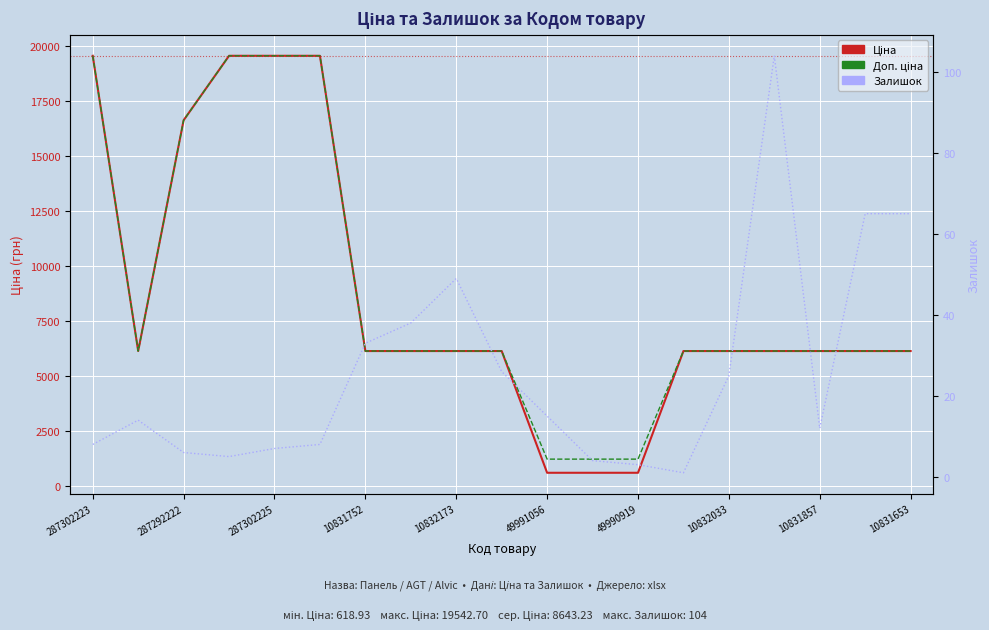

The value of Ціна at 13 is 8177.9. True or false?

False